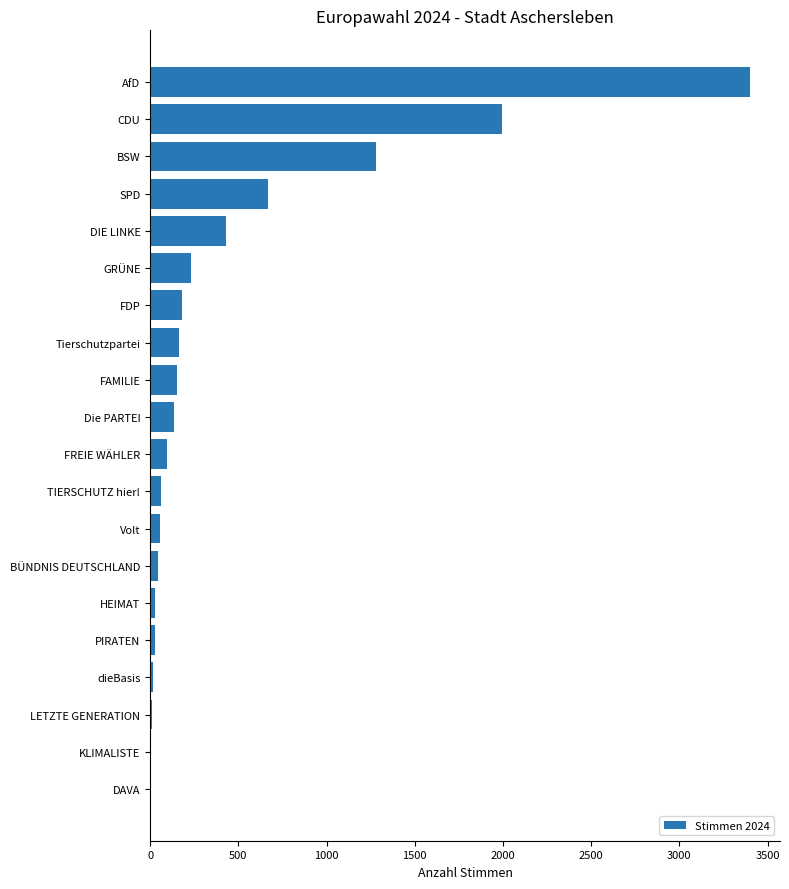

What is the change in value from FAMILIE to GRÜNE?

+80